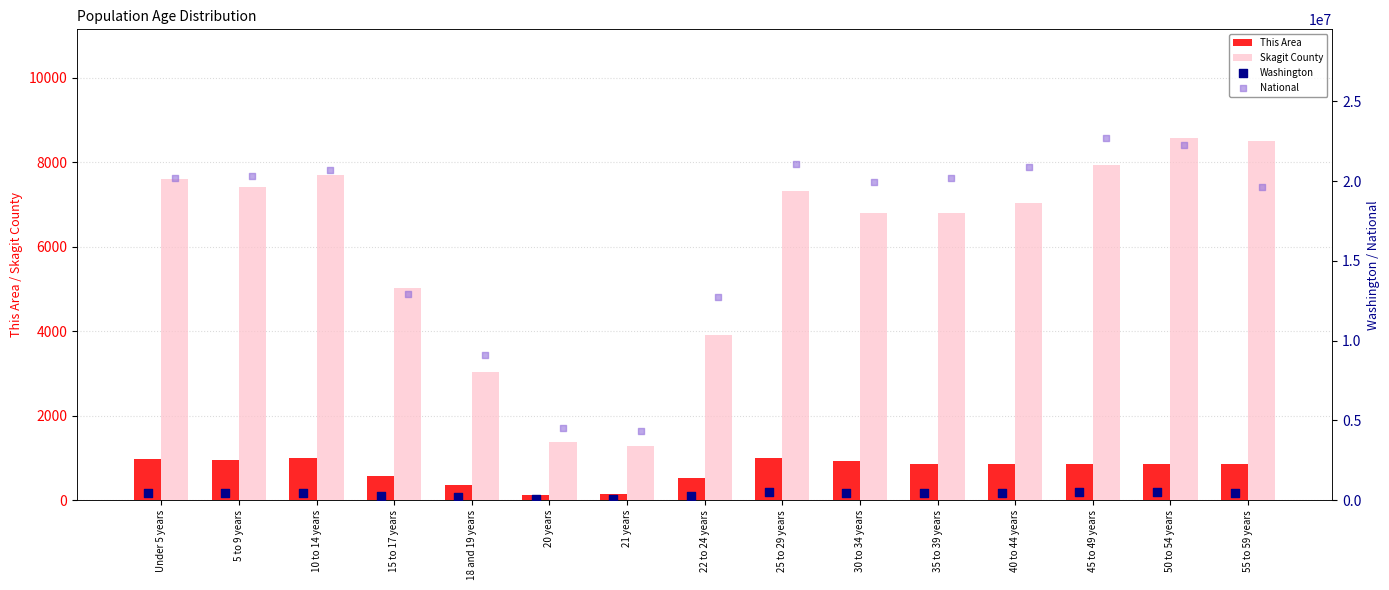

Which series reaches the minimum Y coordinate?

This Area